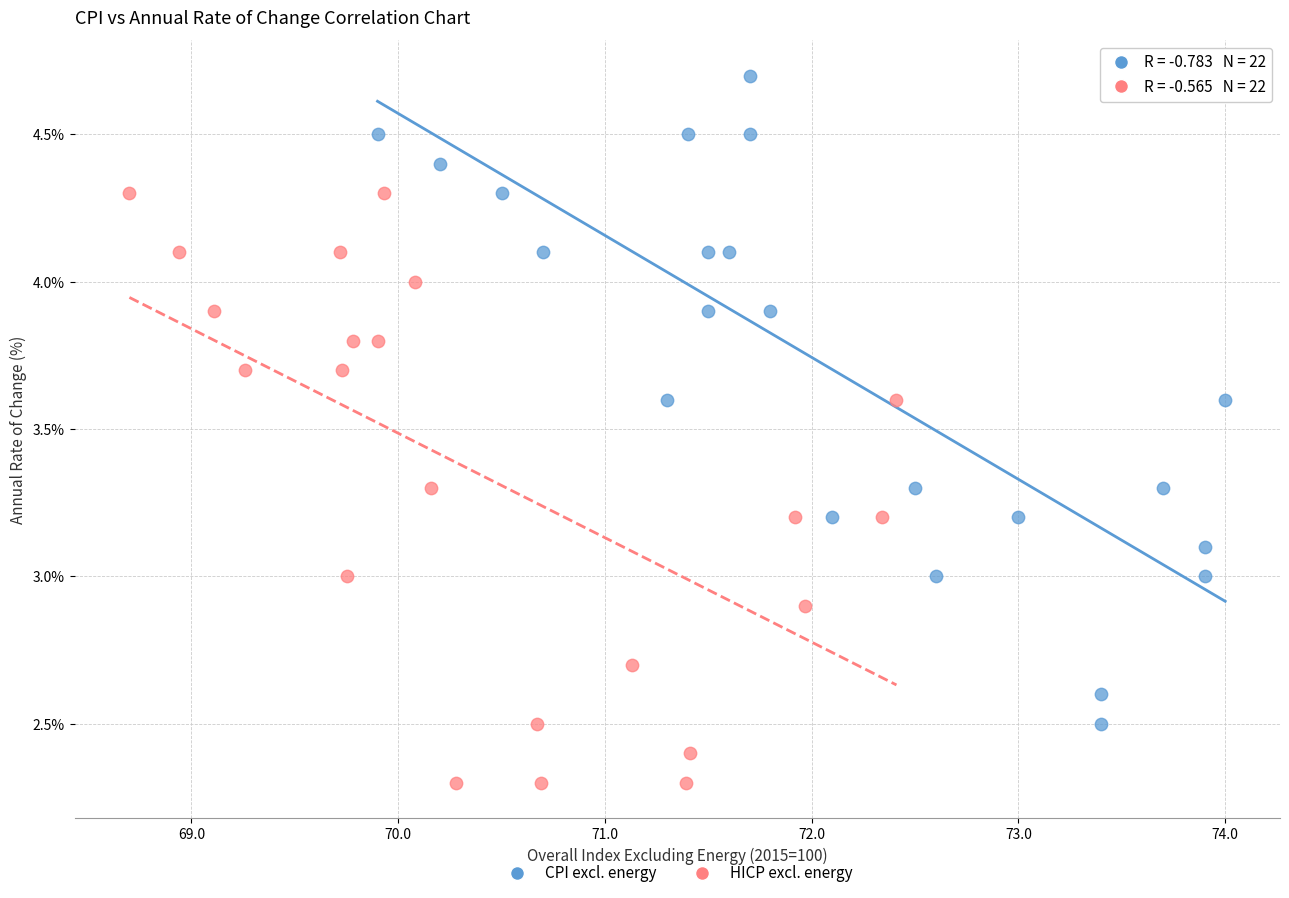

Which series contains the highest Y value?

CPI excl. energy